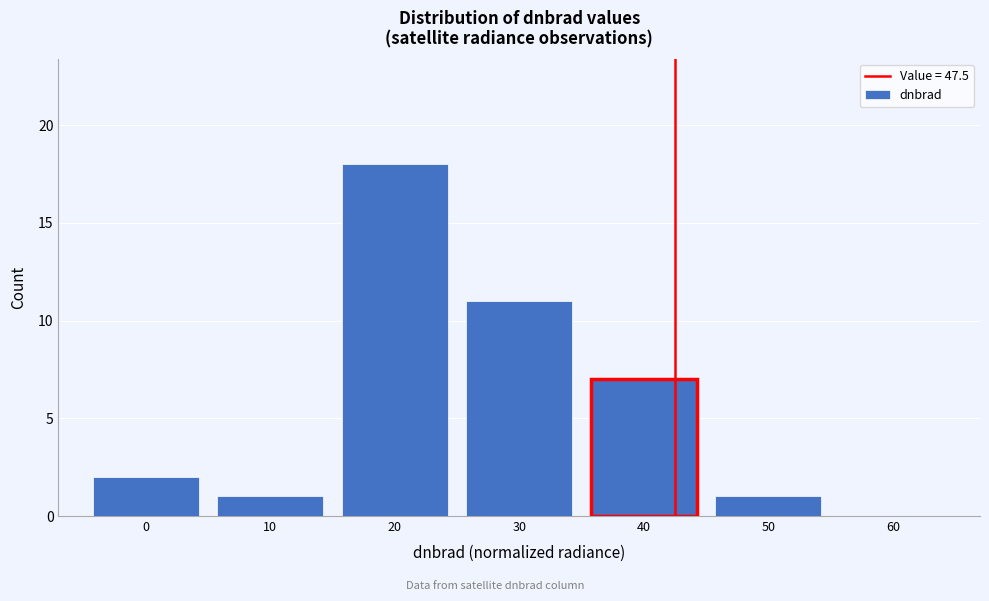

Reading left to right, extract all data points from this chart.

0=2	10=1	20=18	30=11	40=7	50=1	60=0